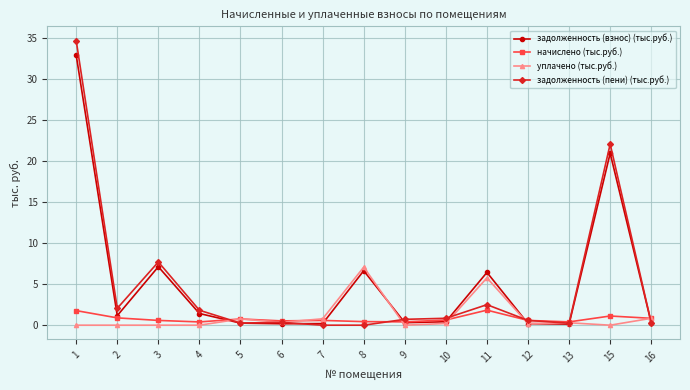

What value does the начислено (тыс.руб.) series have at 10?

0.6